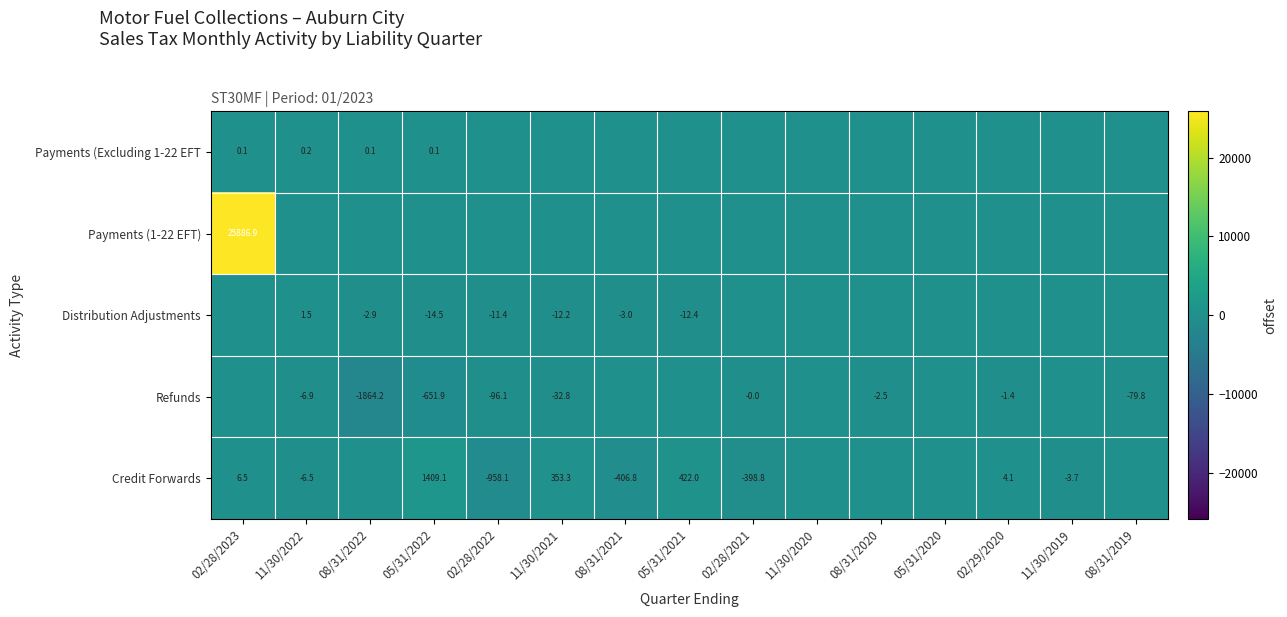

Is it true that Refunds equals -651.9 at 05/31/2022?

True